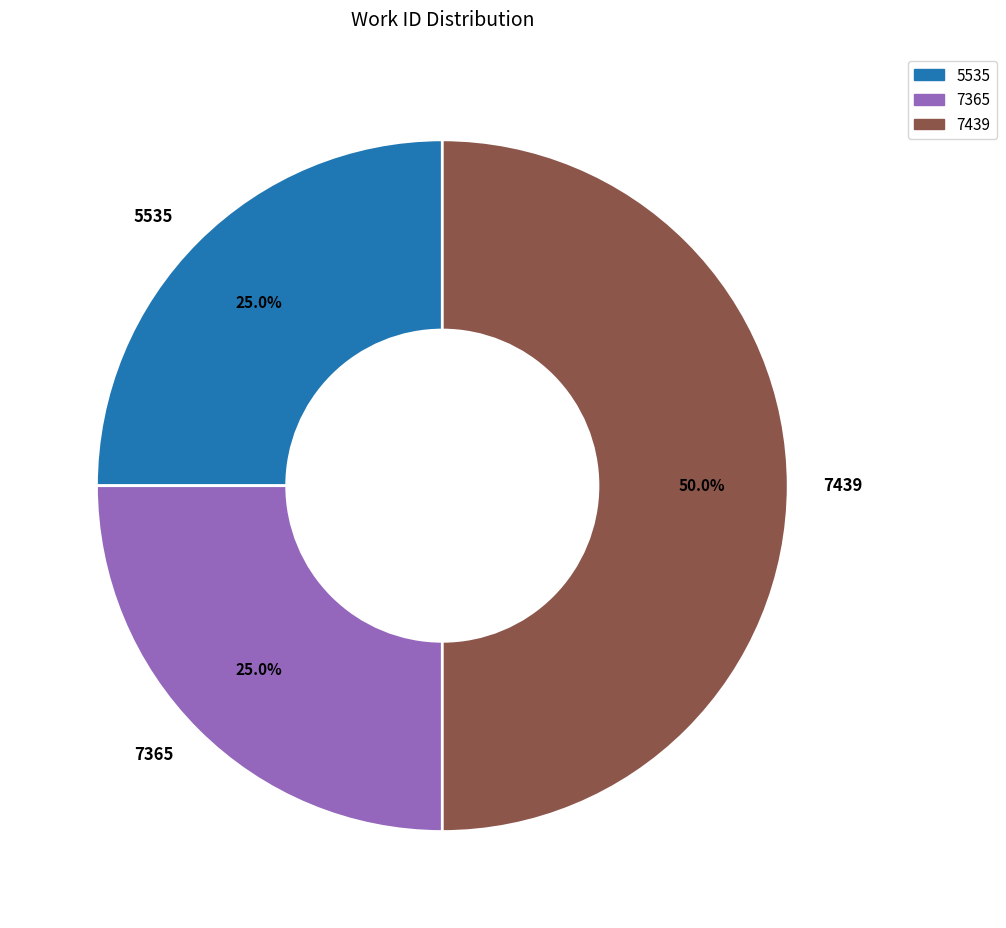

What percentage is NOT represented by 7365?

75.0%